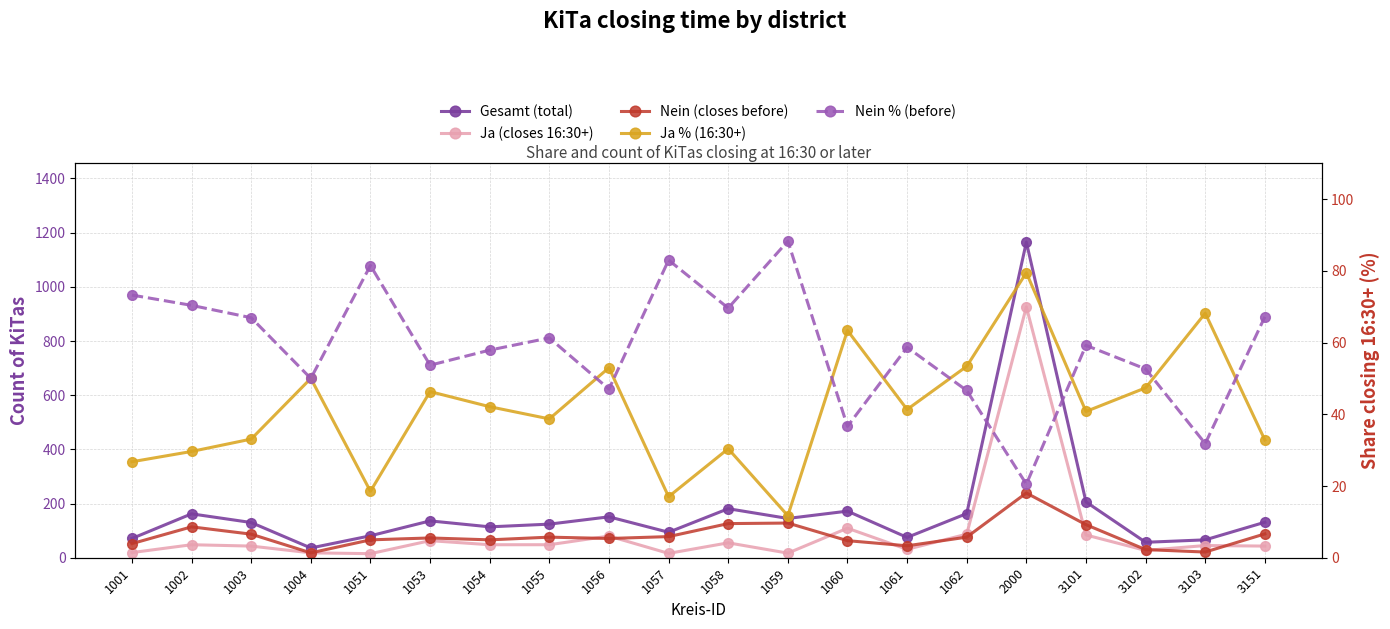

What is the sum of the Ja (closes 16:30+) values at 1061 and 1004?

49.0